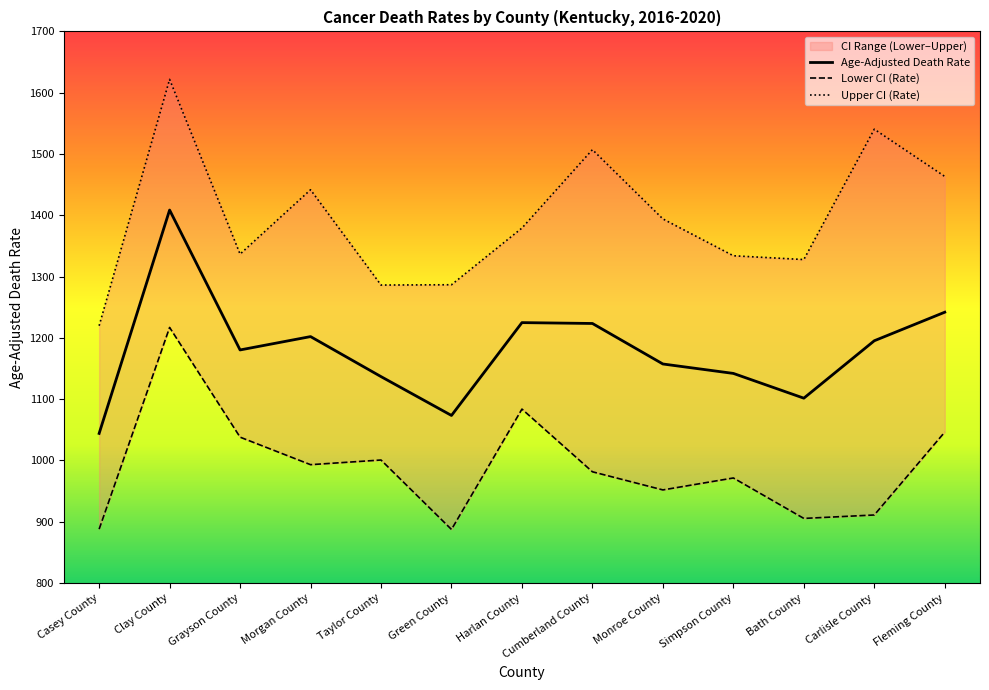

What is the difference between the maximum and minimum values in the Upper CI (Rate) series?

402.0